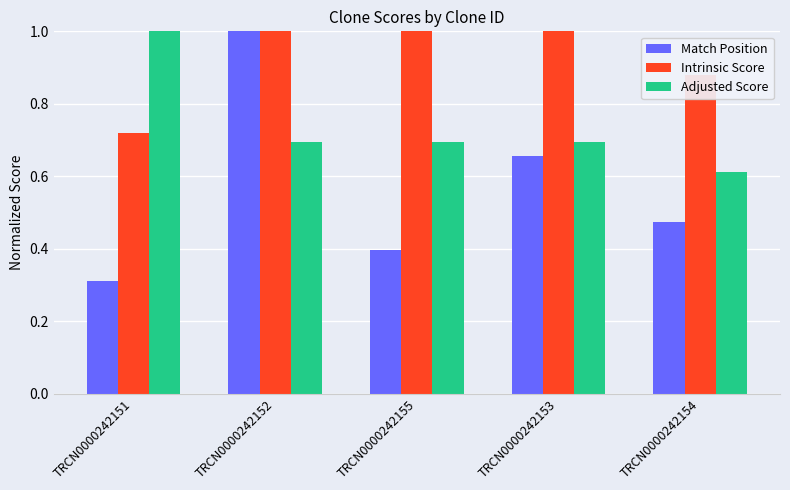

At which category does the chart reach its minimum across all series?

TRCN0000242151